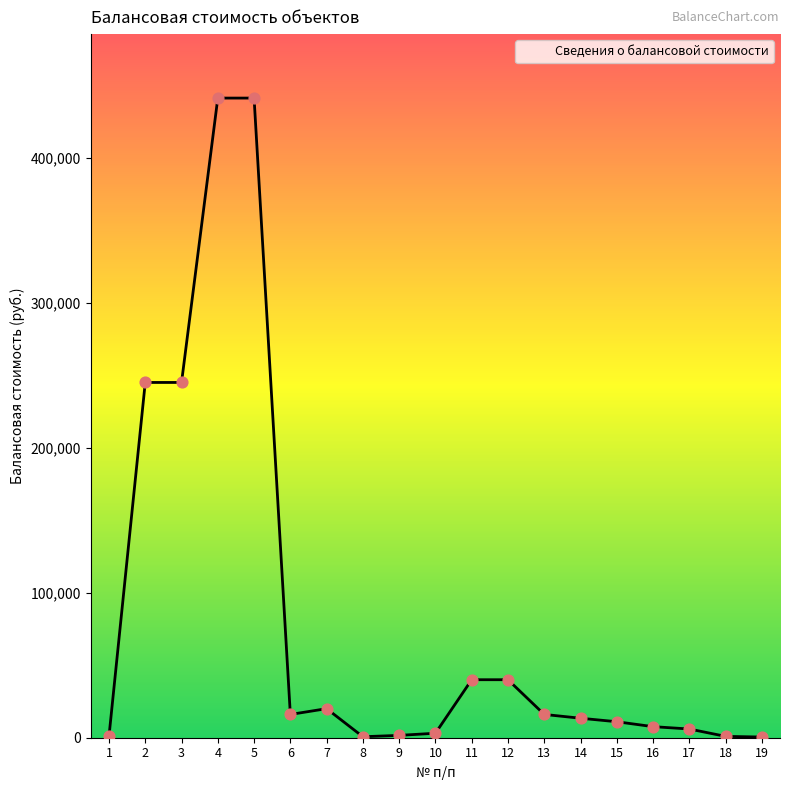

Between 5 and 9, which is larger?

5